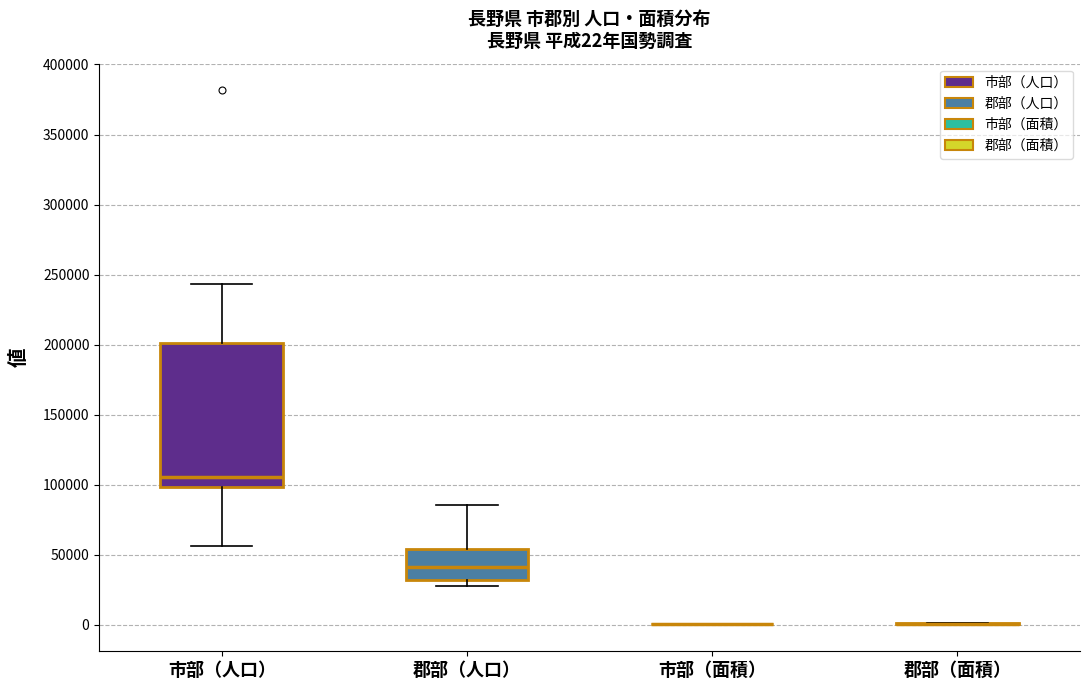

Which box is the tallest, from its lower edge to its upper edge?

市部（人口）